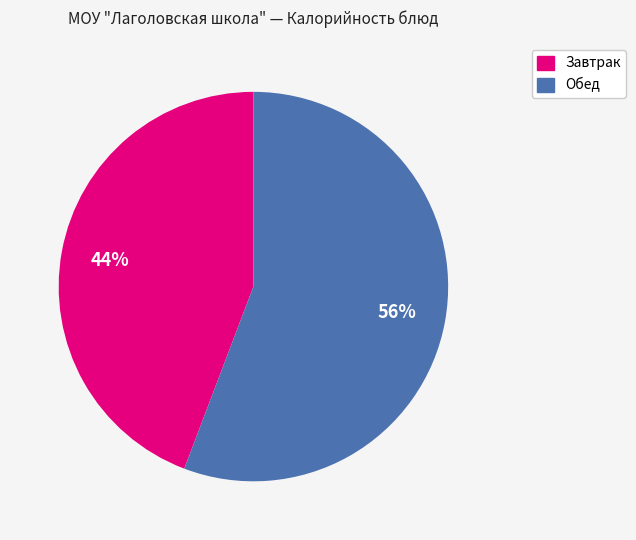

Count the number of slices in the pie.

2